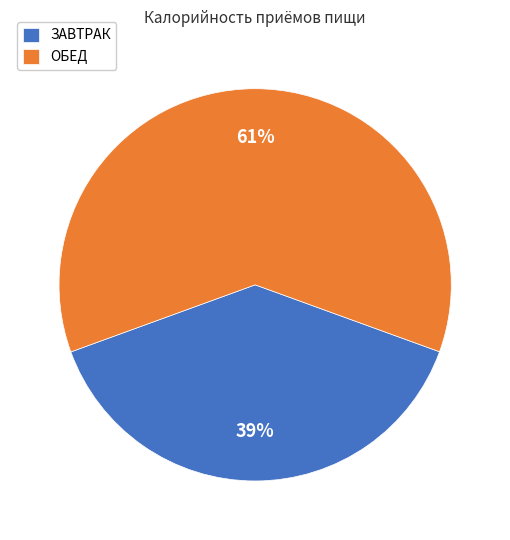

To the nearest percent, what percentage of the pie is ОБЕД?

61%